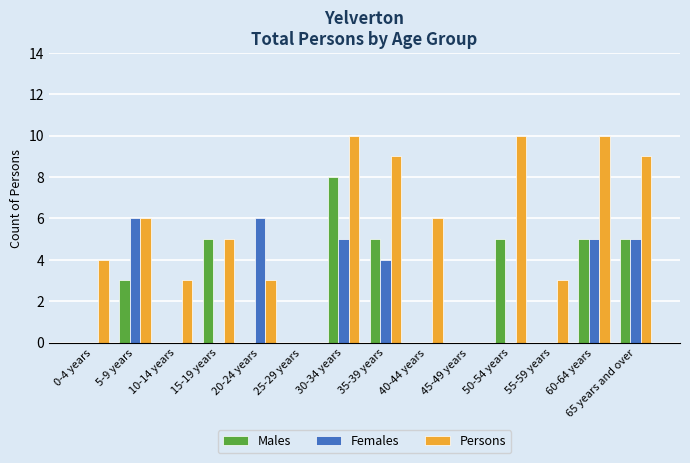

Reading left to right, list all the values displayed in this chart.

Males: 0	3	0	5	0	0	8	5	0	0	5	0	5	5
Females: 0	6	0	0	6	0	5	4	0	0	0	0	5	5
Persons: 4	6	3	5	3	0	10	9	6	0	10	3	10	9